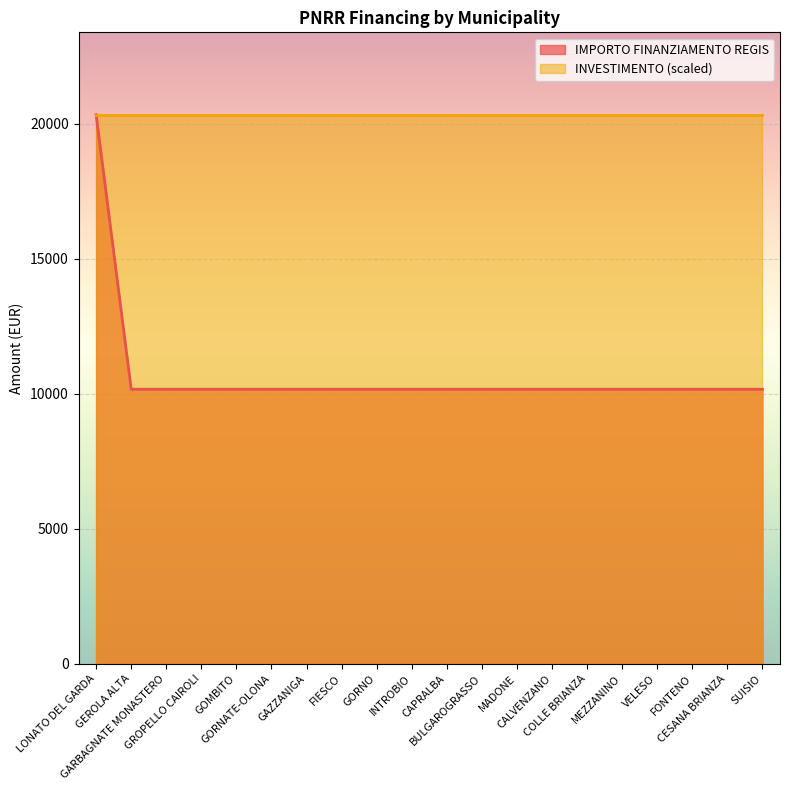

Which has a higher value, MEZZANINO or SUISIO?

MEZZANINO